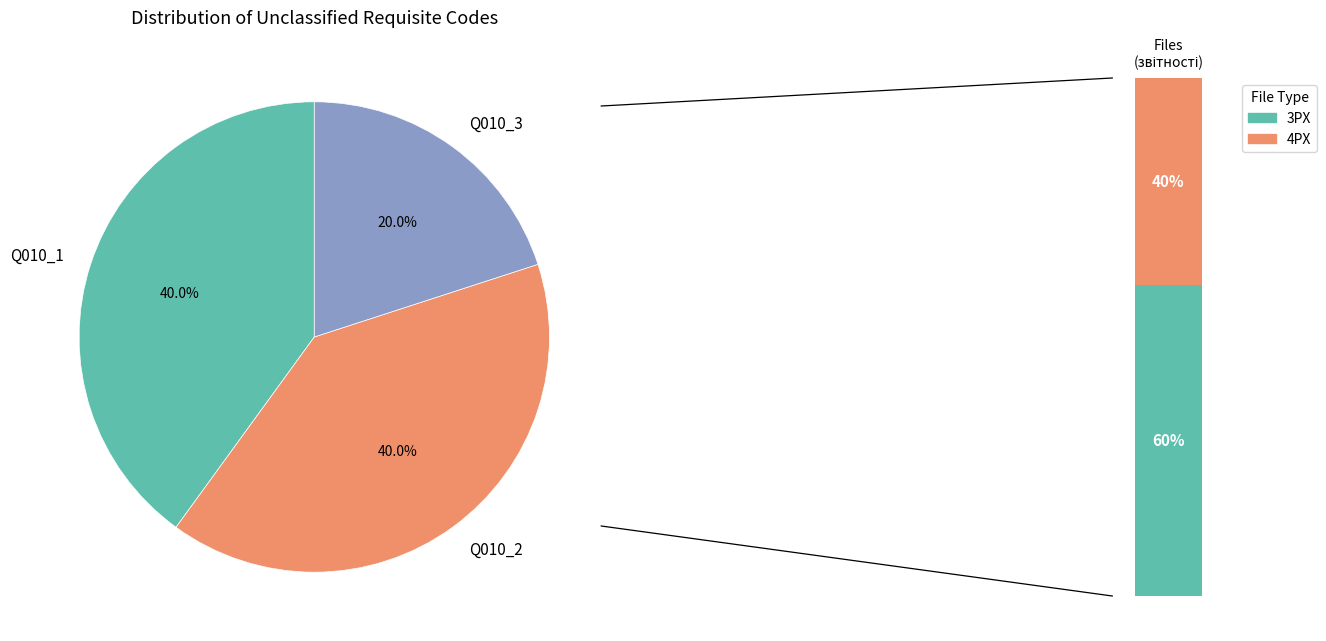

Is it true that Q010_1 is 35% of the pie?

False